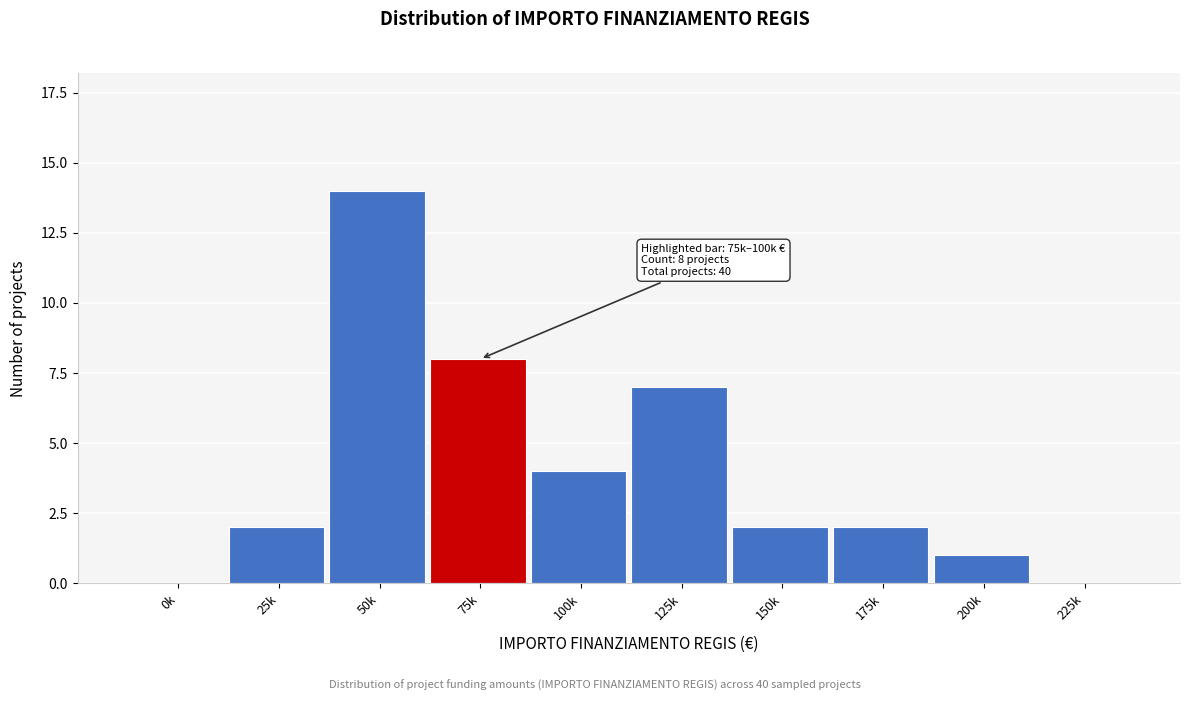

Reading right to left, transcribe all the data shown in this chart.

225k=0	200k=1	175k=2	150k=2	125k=7	100k=4	75k=8	50k=14	25k=2	0k=0